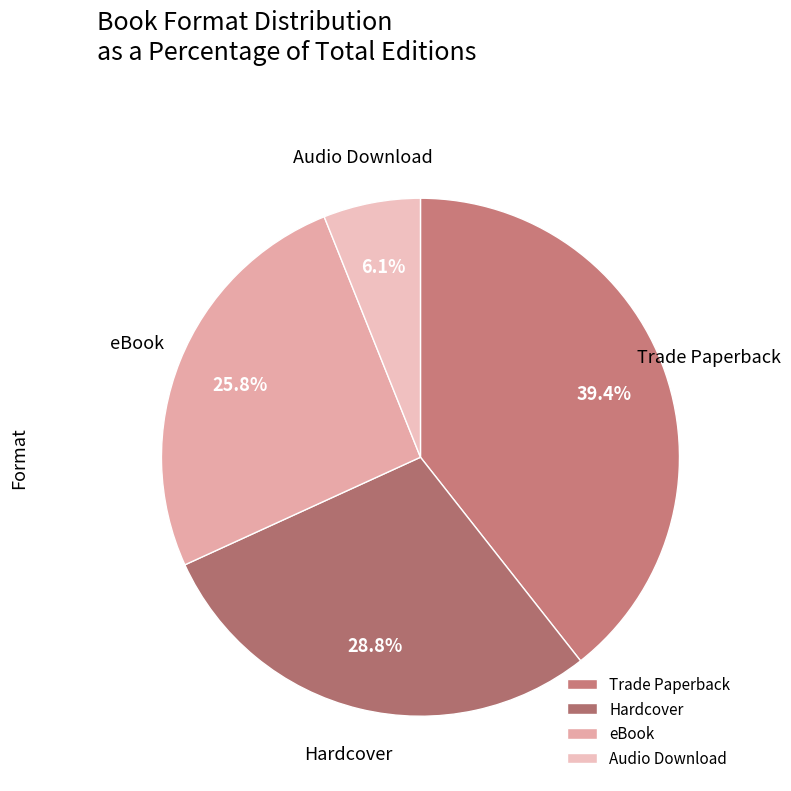

What percentage is the Hardcover slice, to the nearest percent?

29%